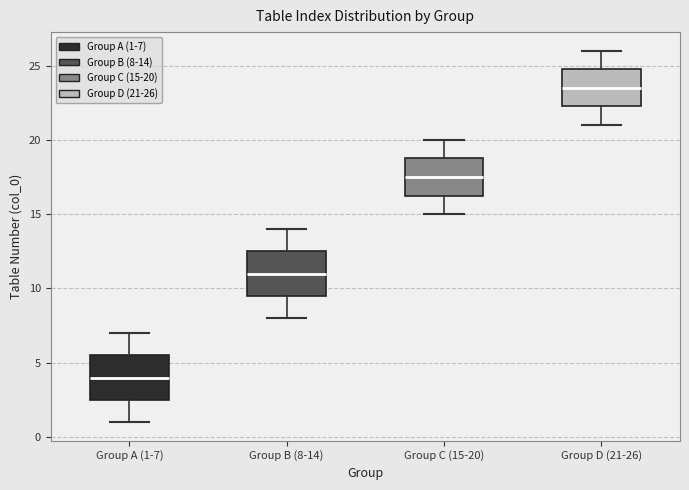

Reading left to right, transcribe this box plot: for each box, give where its median line is, the range the box spans, and where its two whiskers end, as read against the y-axis. The values are not printed on the chart, so give them approximately, as read against the axis.

Group A (1-7): median 4.0, box 2.5 to 5.5, whiskers 1.0 to 7.0
Group B (8-14): median 11.0, box 9.5 to 12.5, whiskers 8.0 to 14.0
Group C (15-20): median 17.5, box 16.5 to 19.0, whiskers 15.0 to 20.0
Group D (21-26): median 23.5, box 22.5 to 25.0, whiskers 21.0 to 26.0